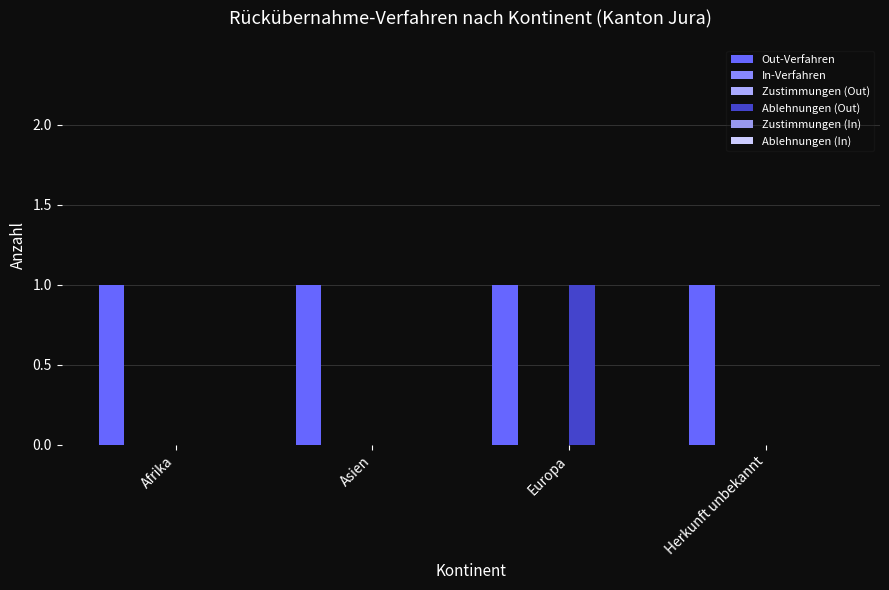

What is the difference between the highest and lowest values at Asien?

1